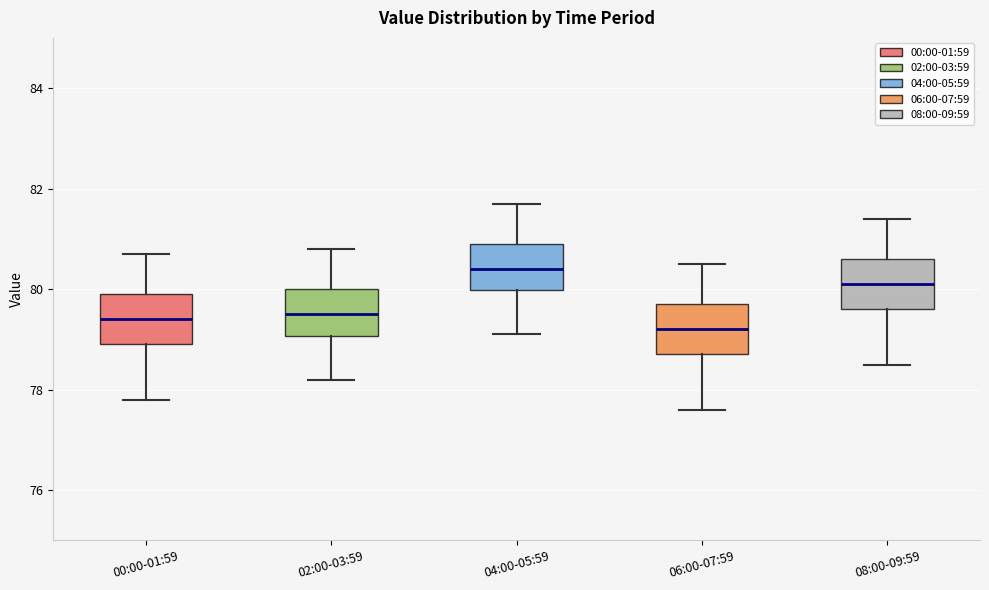

Which box's median line is the highest?

04:00-05:59